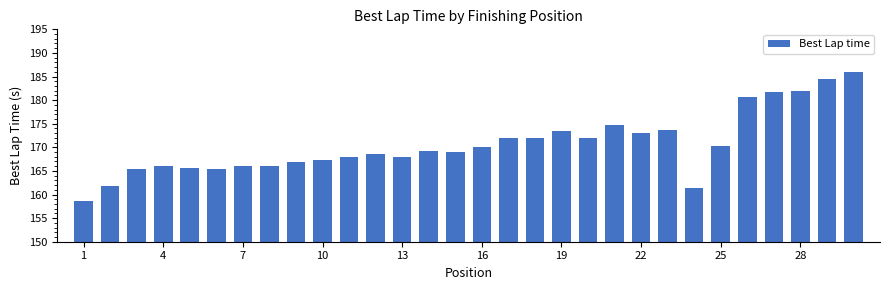

What is the maximum value shown in the chart?

185.9